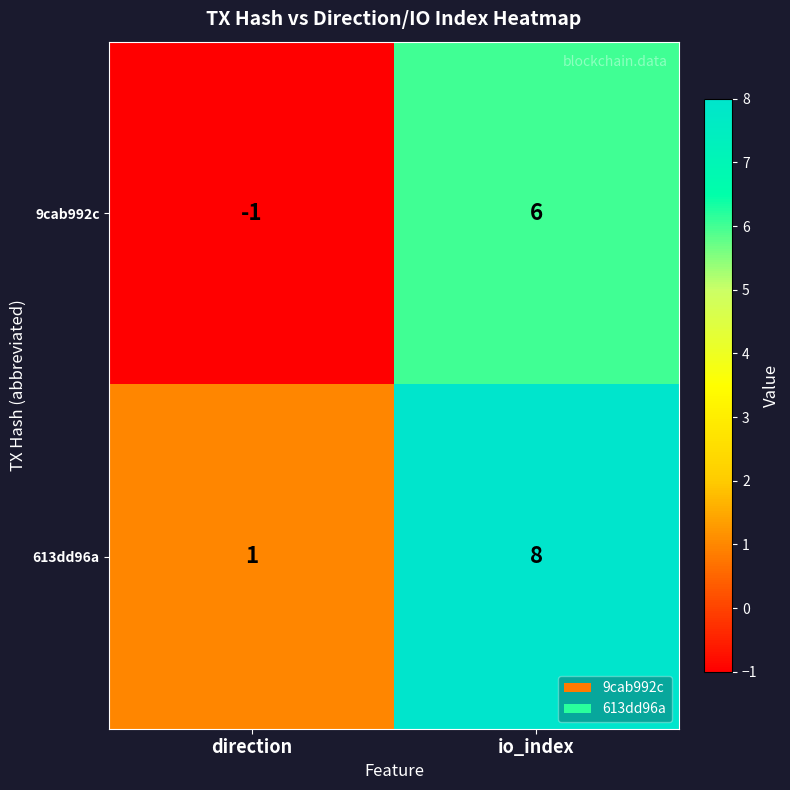

Reading right to left, extract all data points from this chart.

9cab992c: io_index=6	direction=-1
613dd96a: io_index=8	direction=1